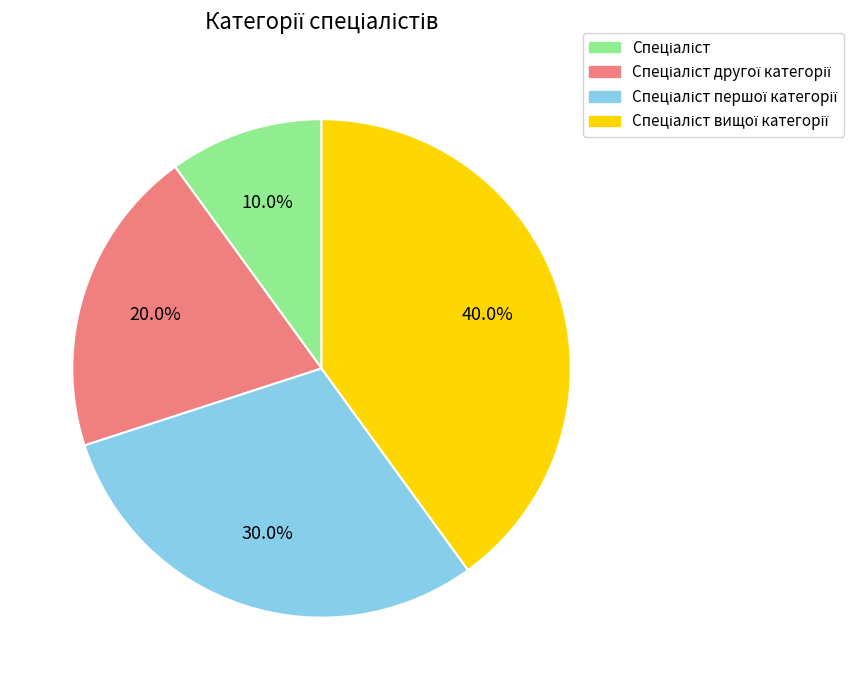

Does any single category account for the majority?

No